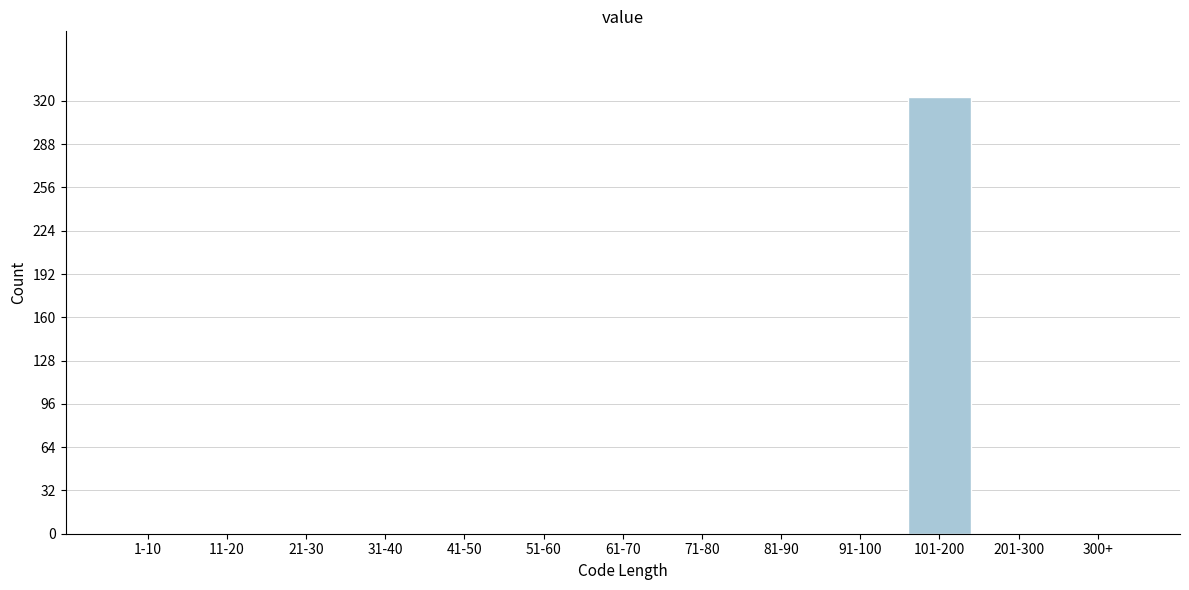

Reading right to left, transcribe all the data shown in this chart.

300+=0	201-300=0	101-200=323	91-100=0	81-90=0	71-80=0	61-70=0	51-60=0	41-50=0	31-40=0	21-30=0	11-20=0	1-10=0